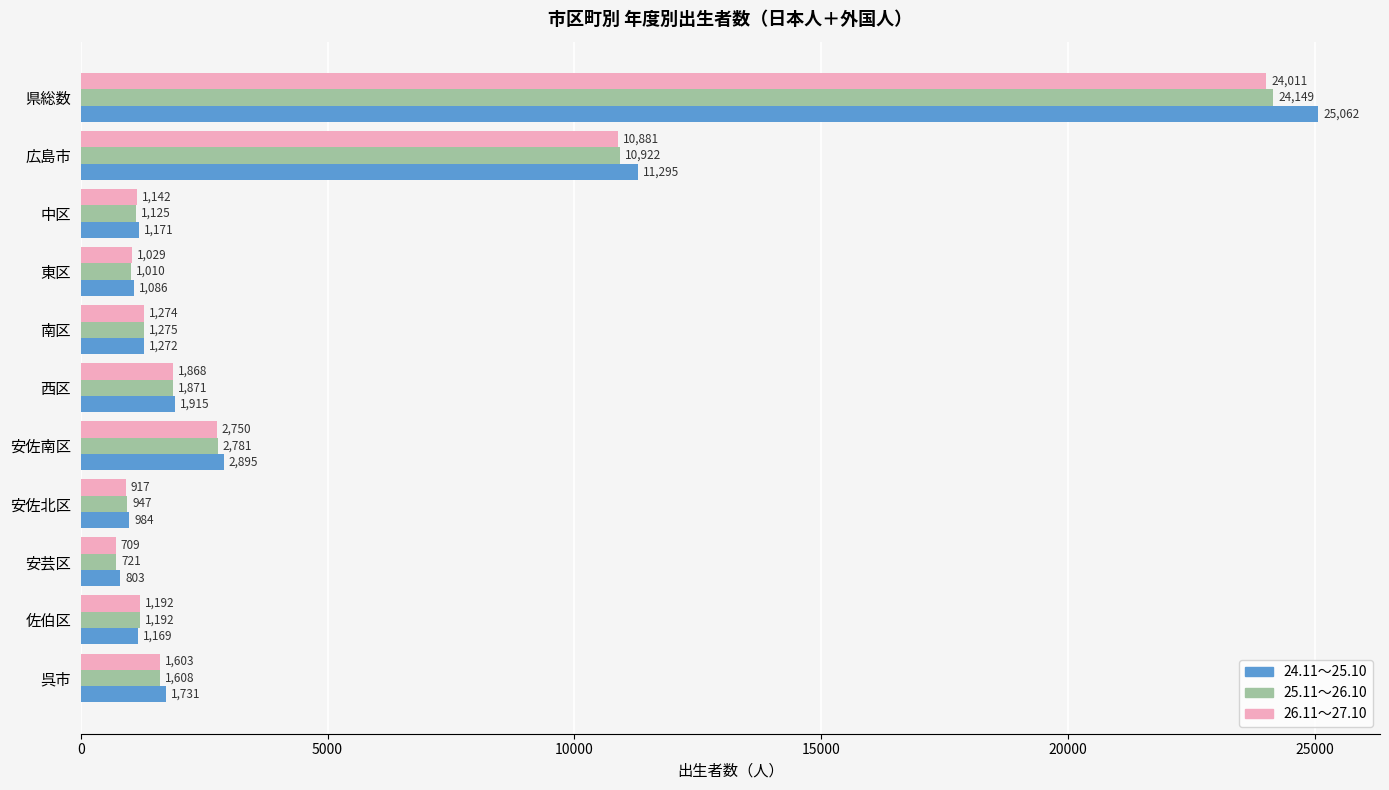

Where is 26.11～27.10 nearest to the value 12360?

広島市